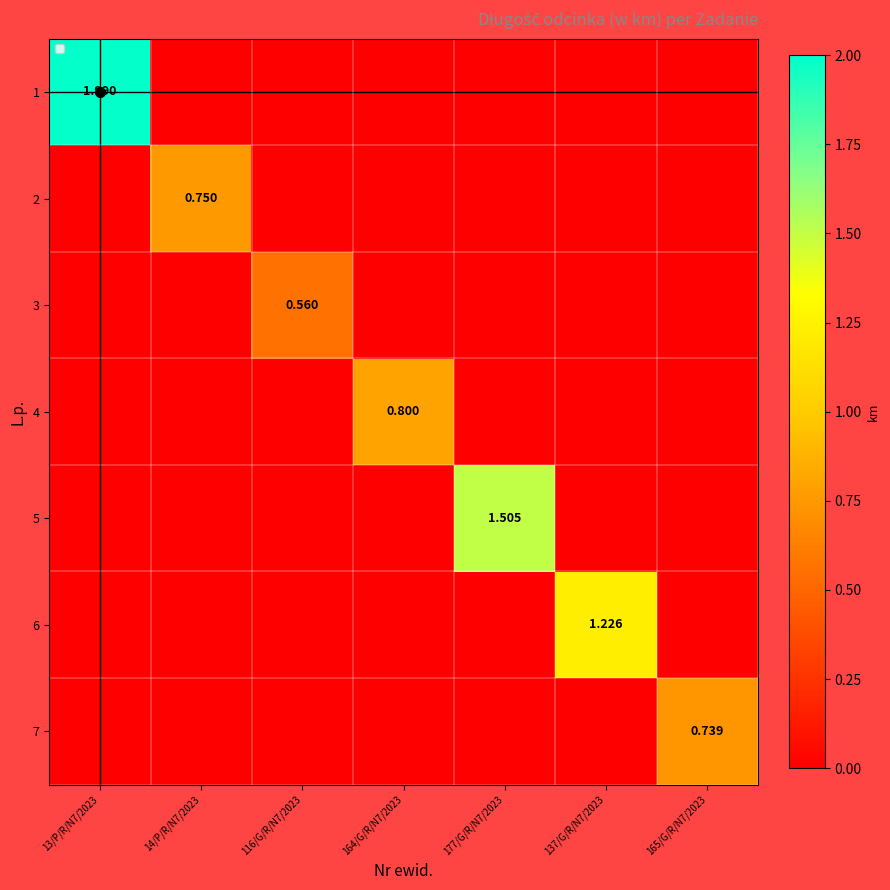

What is the average value of the 1 series?

0.3